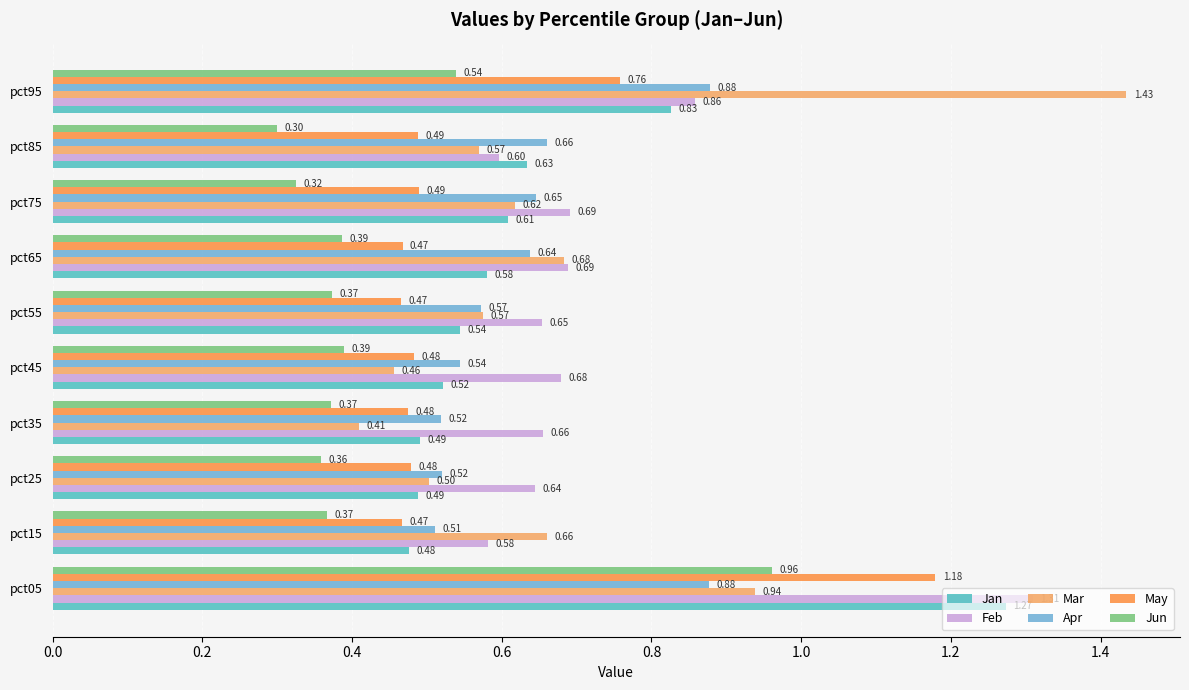

At pct25, list the series in order from smallest to largest.

Jun, May, Jan, Mar, Apr, Feb